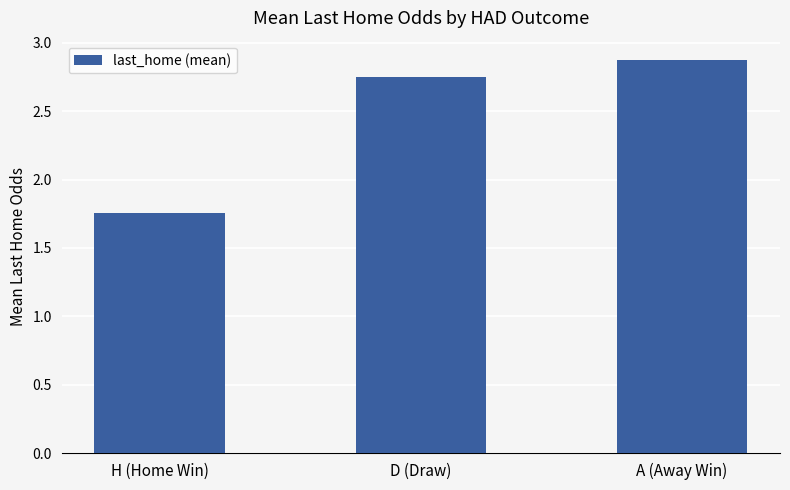

Rank the categories by value from lowest to highest.

H (Home Win), D (Draw), A (Away Win)